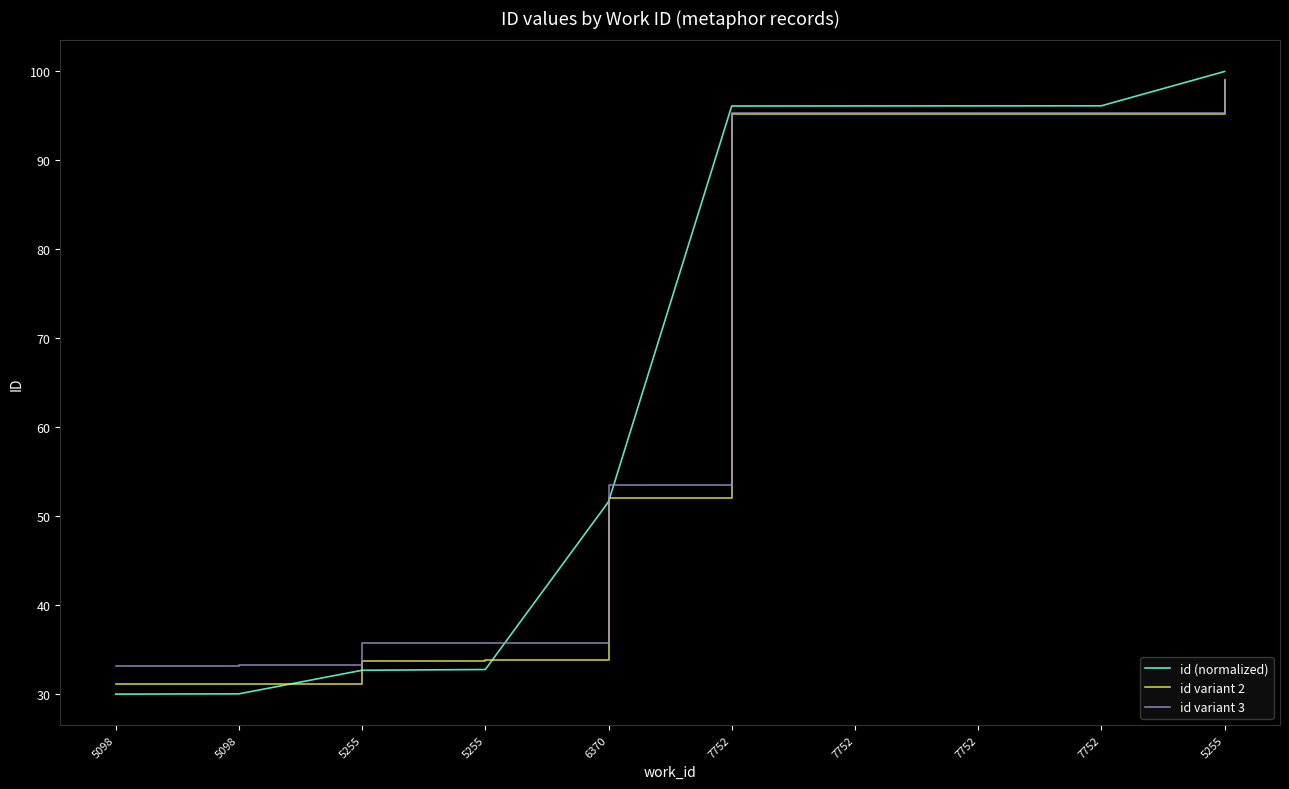

How many lines are shown in the chart?

3